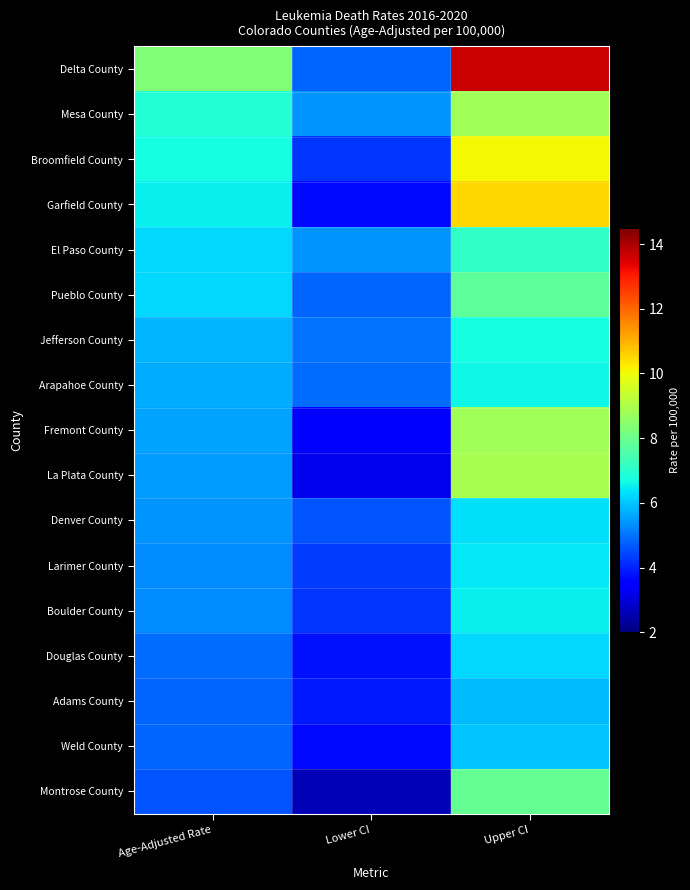

At how many categories does at least one series exceed 13?

1